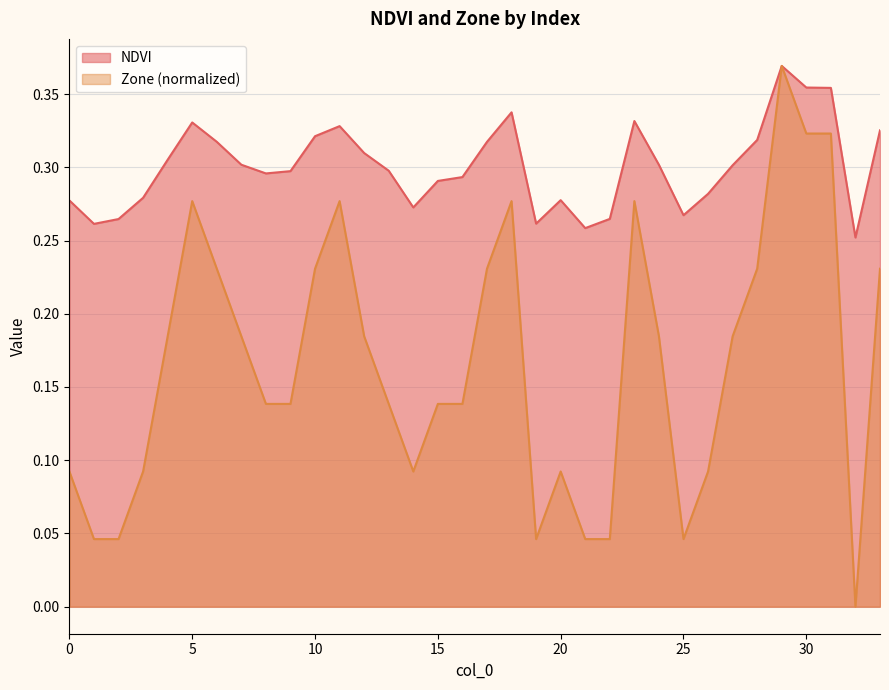

At 21, list the series in order from smallest to largest.

Zone, NDVI